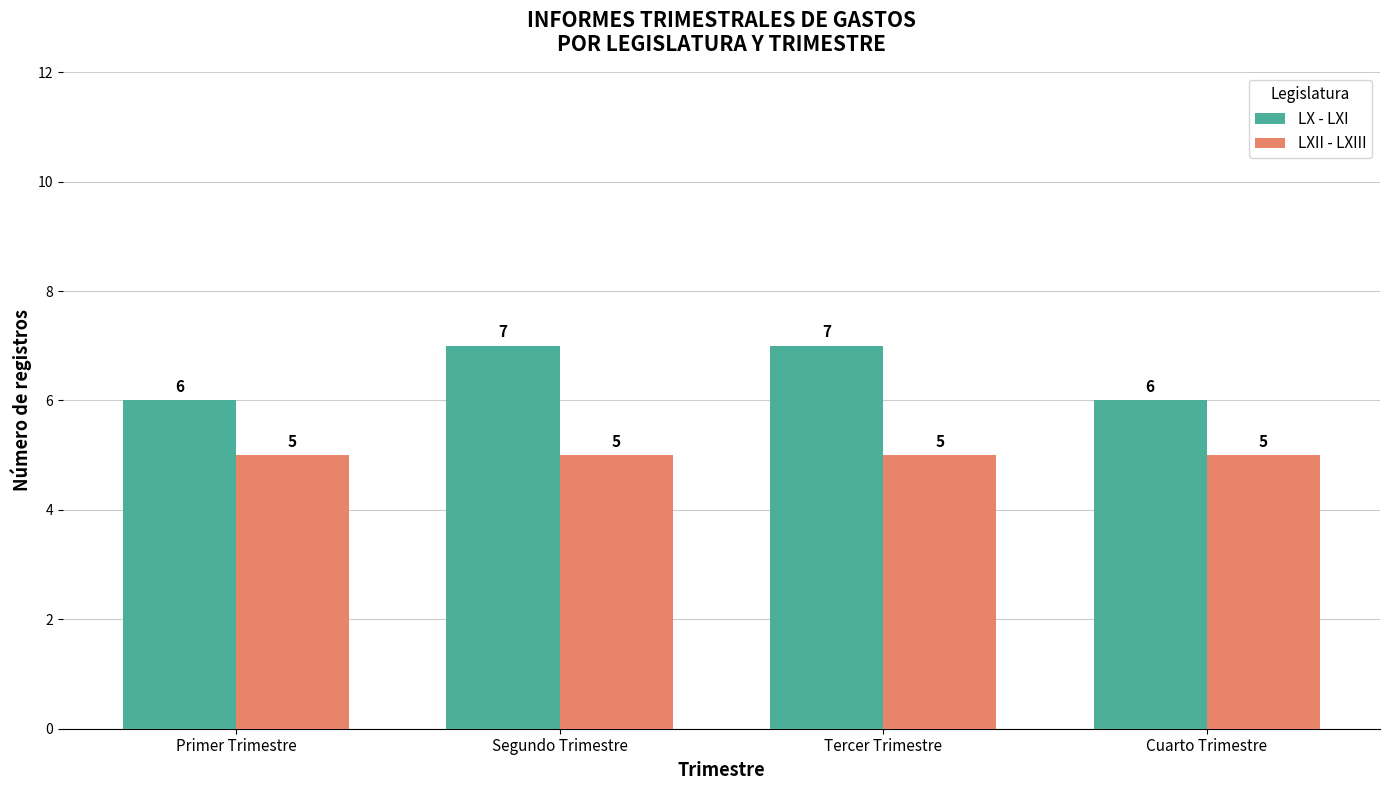

What is the highest value of the LXII - LXIII series?

5